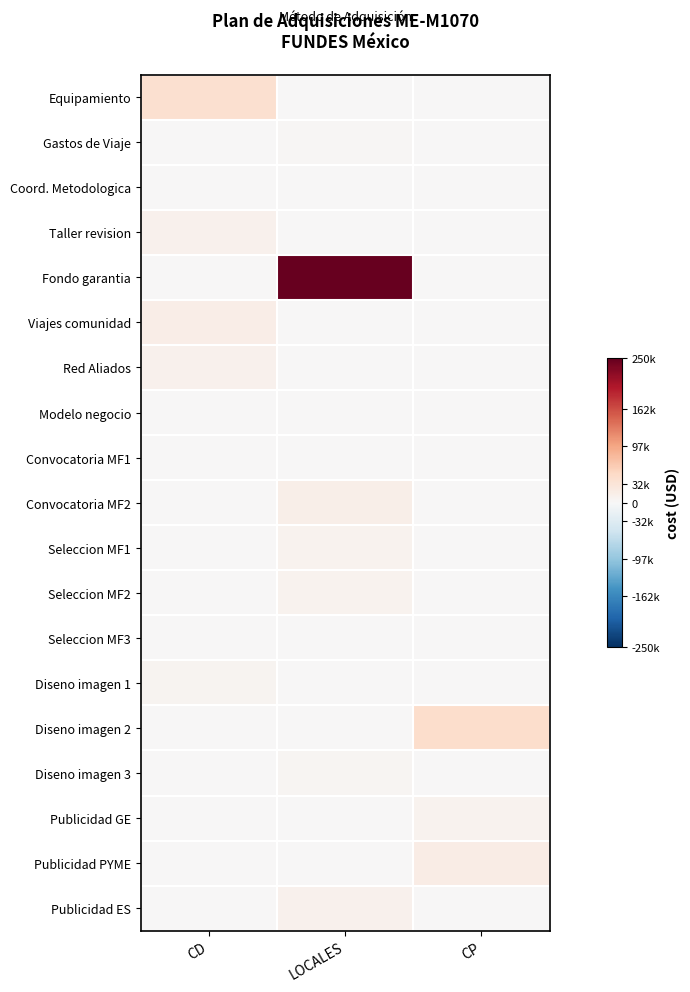

At how many categories does at least one series exceed 0?

3